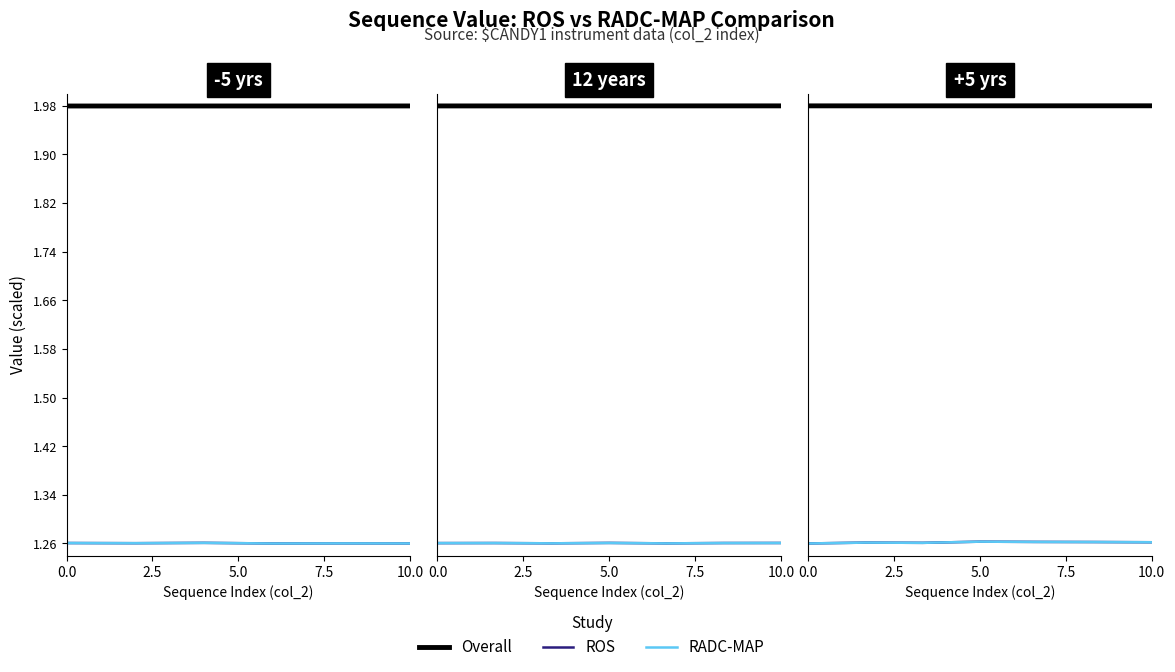

True or false: ROS and Overall cross at least once.

False